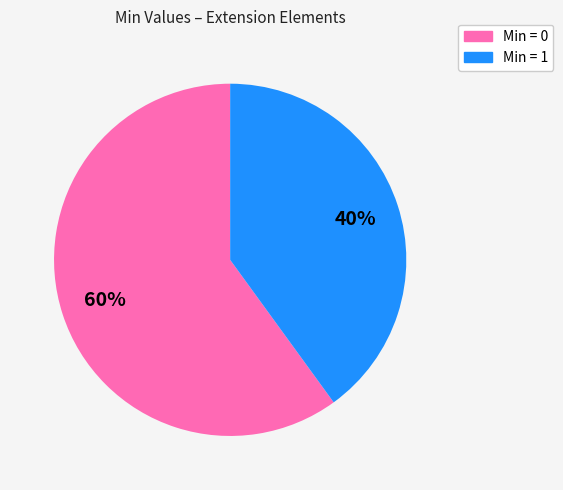

Is there a majority slice in this chart?

Yes